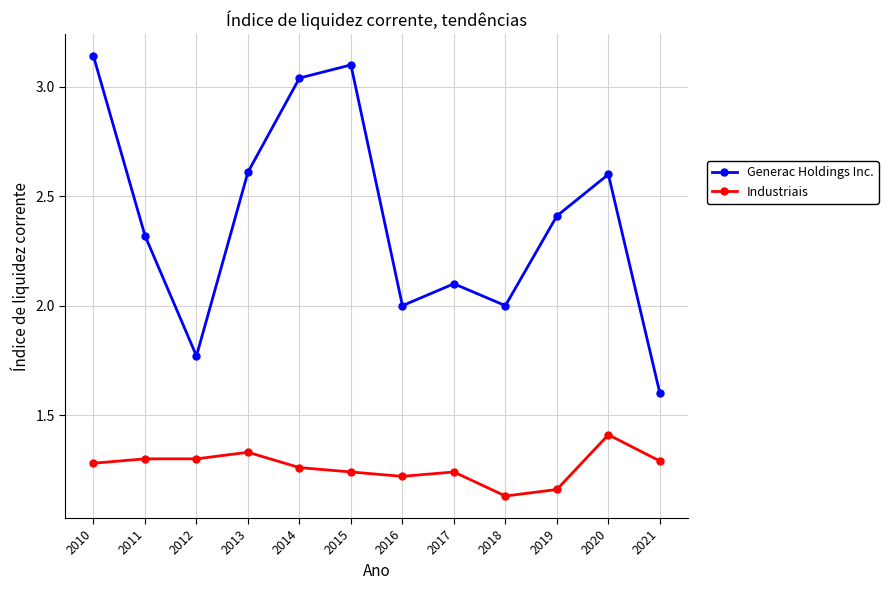

True or false: Industriais and Generac Holdings Inc. intersect in this chart.

False